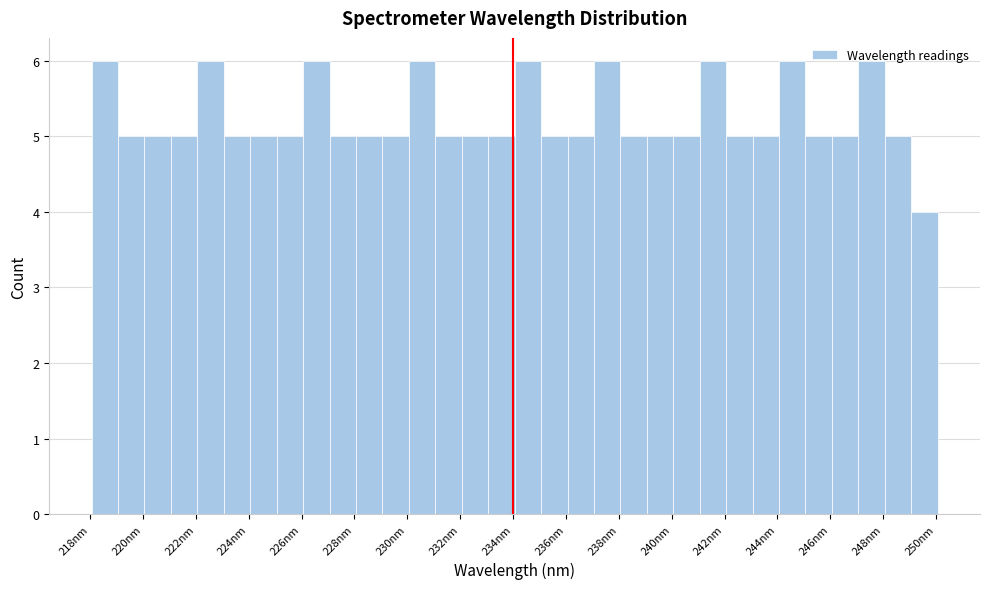

Reading left to right, transcribe this chart: for each bar, give the range it covers on the x-axis and its height. Neither the bar edges nor the heights are printed on the chart, so give them approximately, as read against the axes.

218 to 219: 6
219 to 220: 5
220 to 221: 5
221 to 222: 5
222 to 223: 6
223 to 224: 5
224 to 225: 5
225 to 226: 5
226 to 227: 6
227 to 228: 5
228 to 229: 5
229 to 230: 5
230 to 231: 6
231 to 232: 5
232 to 233: 5
233 to 234: 5
234 to 235: 6
235 to 236: 5
236 to 237: 5
237 to 238: 6
238 to 239: 5
239 to 240: 5
240 to 241: 5
241 to 242: 6
242 to 243: 5
243 to 244: 5
244 to 245: 6
245 to 246: 5
246 to 247: 5
247 to 248: 6
248 to 249: 5
249 to 250: 4